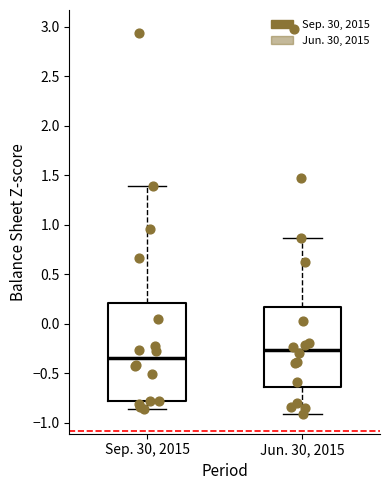

Reading left to right, read every box against the y-axis: the position of its median line, the range the box covers, and the ends of its whiskers. The values are not printed on the chart, so give them approximately, as read against the axis.

Sep. 30, 2015: median -0.35, box -0.80 to 0.20, whiskers -0.85 to 1.40
Jun. 30, 2015: median -0.25, box -0.65 to 0.15, whiskers -0.90 to 0.85